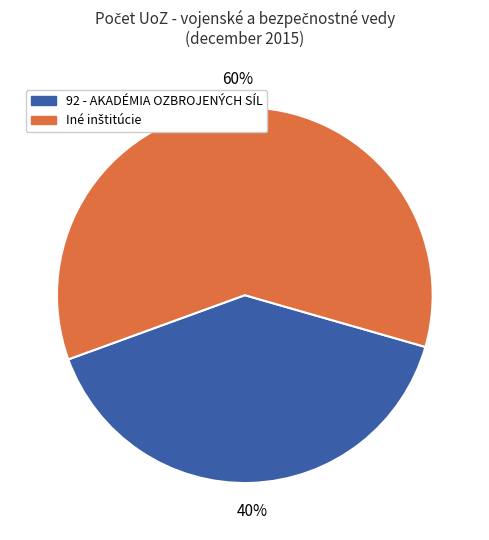

Is there any slice that represents more than half of the pie?

Yes